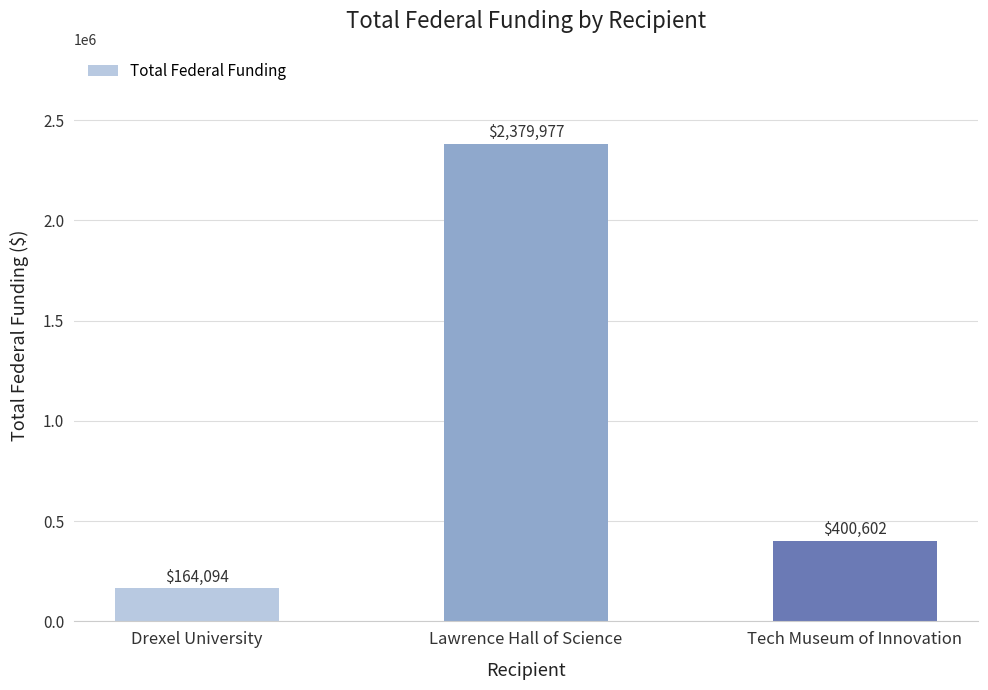

Count the values in the range 164094 to 2379977.

3